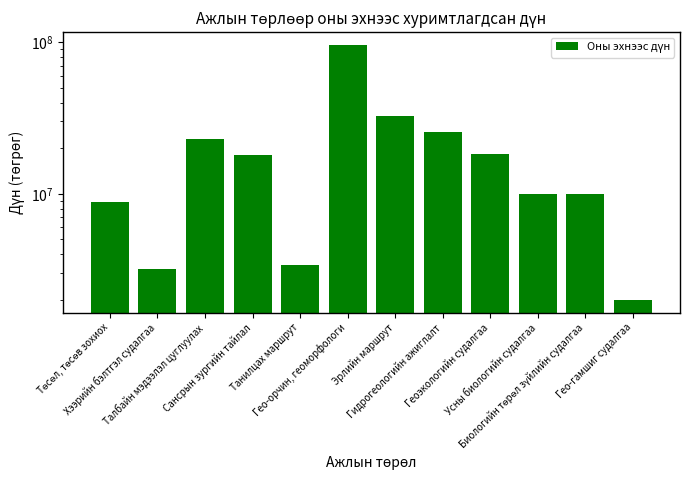

How many bars are there in total?

12